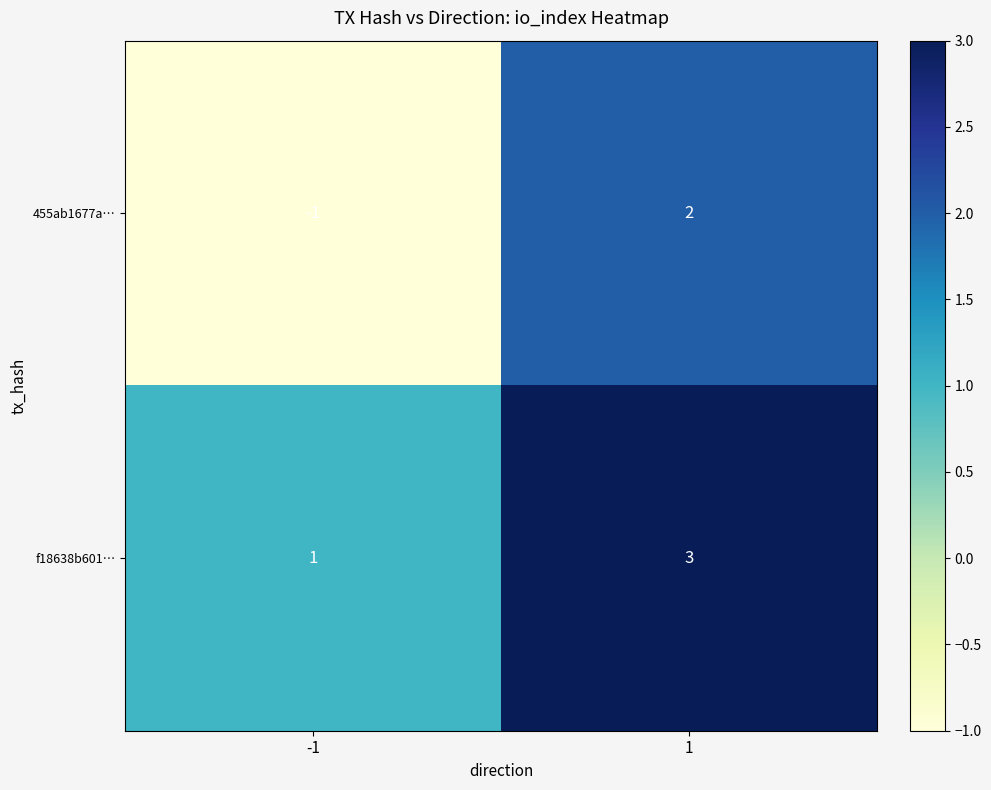

Which series has the widest spread of values?

455ab1677a…